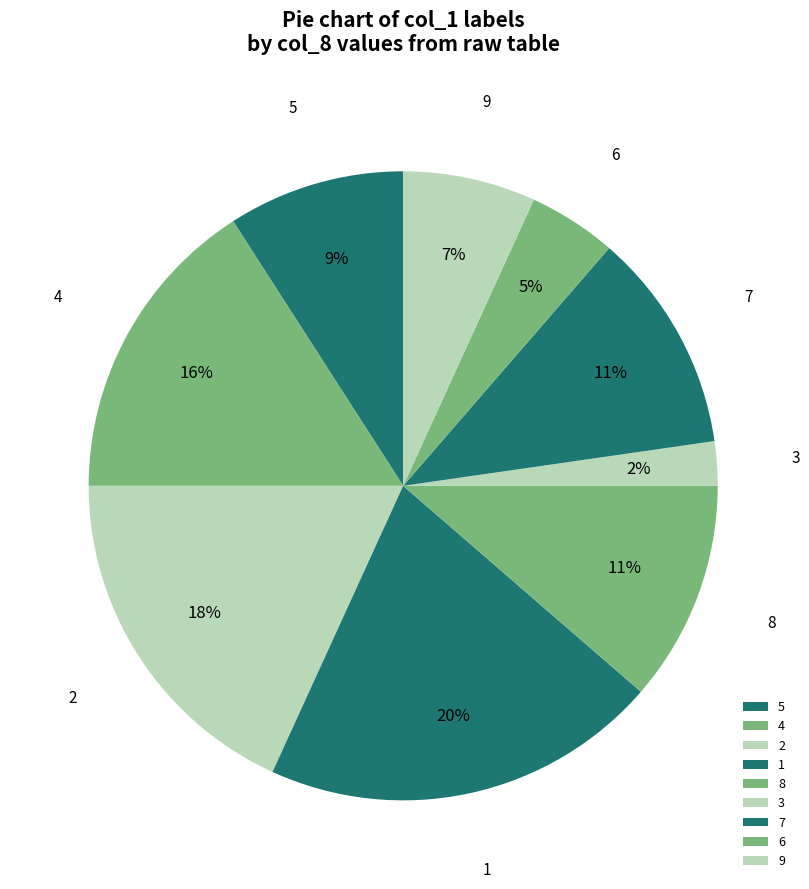

Does 2 account for over 50% of the chart?

No